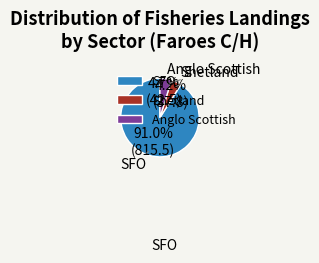

Rank the categories by value from highest to lowest.

SFO, Anglo Scottish, Shetland